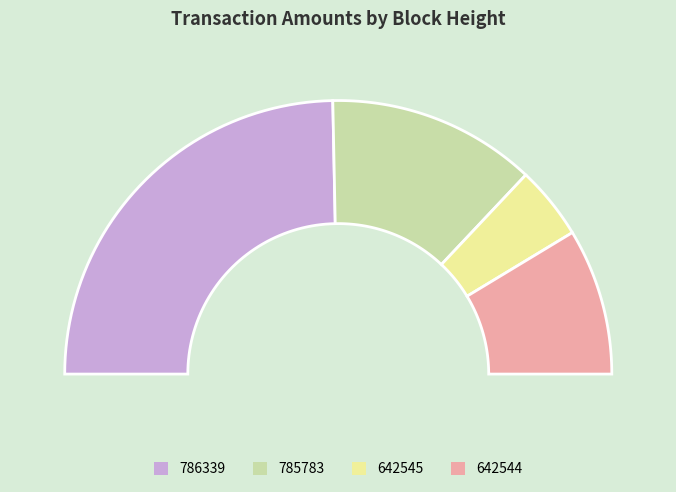

Between 786339 and 642544, which is larger?

786339